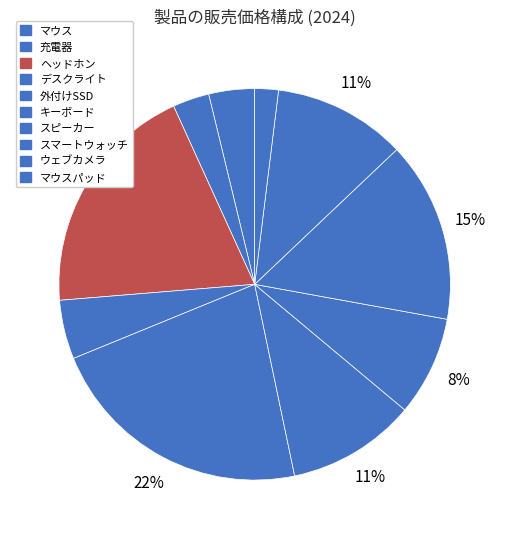

Count the number of slices in the pie.

10